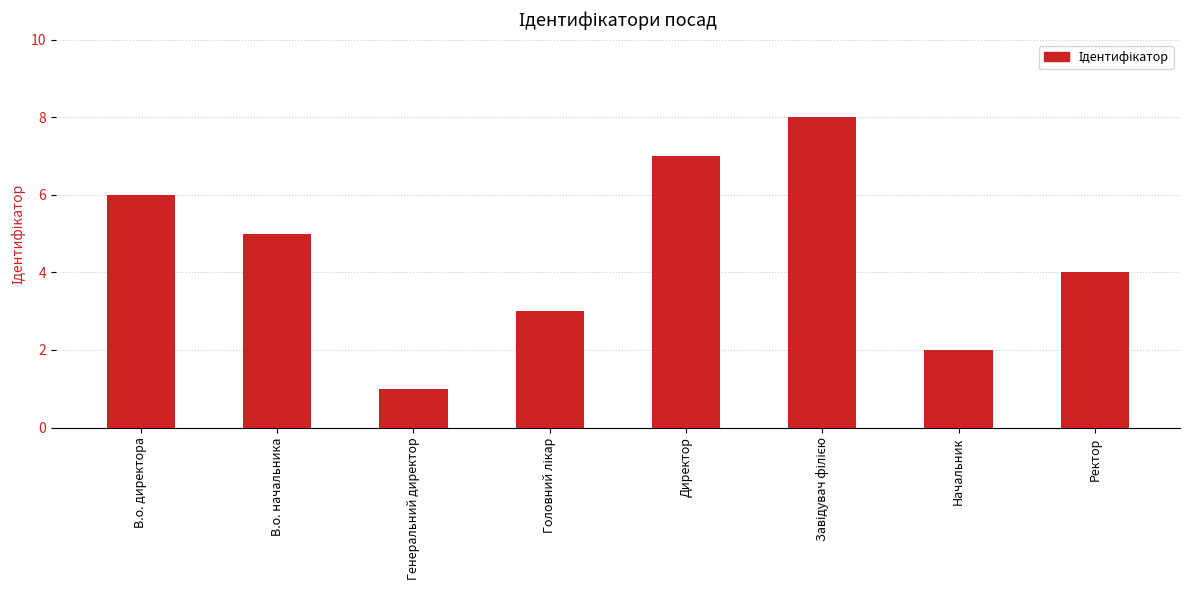

Approximately how many times larger is the value at В.о. директора compared to Генеральний директор?

6.0